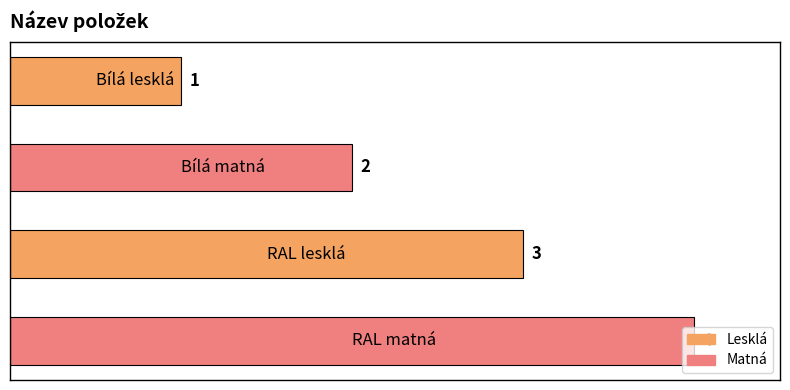

What is the difference between the maximum and minimum values?

3